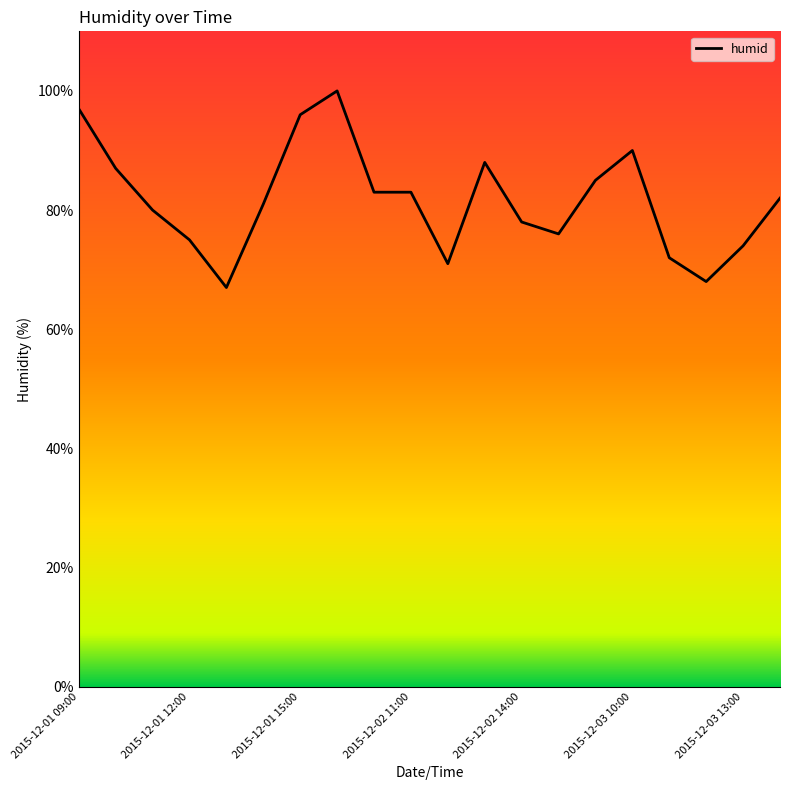

What is the greatest value displayed?

100